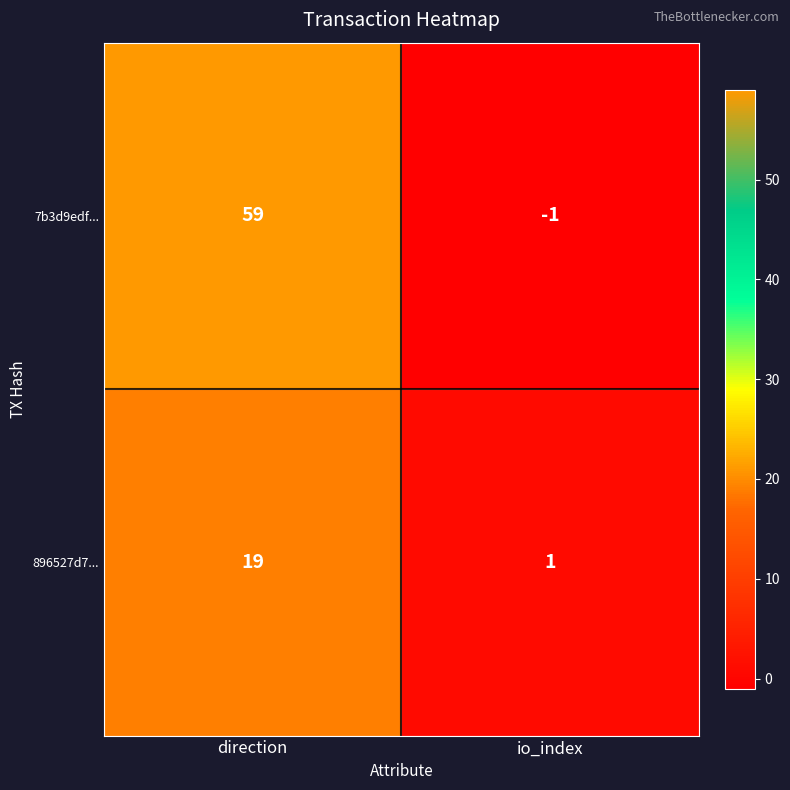

What is the average value of the 896527d7... series?

10